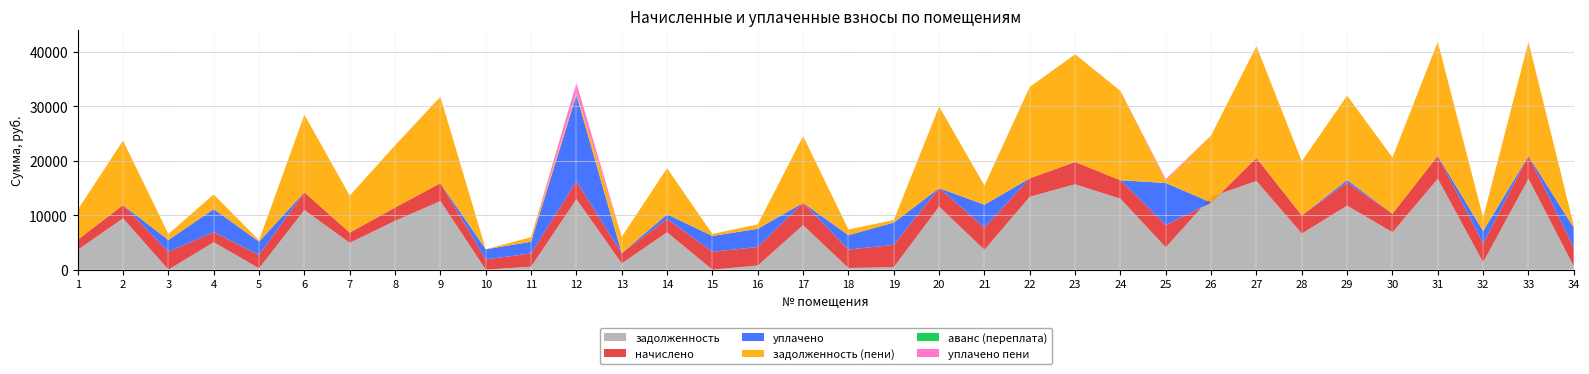

Reading left to right, transcribe all the data shown in this chart.

задолженность: 3637.5	9432.0	0.0	5042.0	242.5	10955.0	4936.0	8972.0	12609.0	0.3	536.9	12960.0	1153.0	6867.0	0.0	766.6	8180.4	303.3	454.8	11596.6	3641.7	13400.6	15692.6	13038.6	4096.2	13382.4	16297.6	6637.5	11767.5	6865.5	16704.0	1357.7	16704.0	585.0
начислено: 1871.1	2430.2	3280.5	1871.1	2454.3	3280.5	1871.1	2454.3	3280.5	1871.1	2454.3	3280.5	1871.1	2454.3	3280.5	3392.3	4097.0	3392.3	4097.0	3392.3	4097.0	3392.3	4097.0	3392.3	4097.0	-1039.6	4242.8	3324.2	4228.2	3440.9	4228.2	3431.2	4228.2	3445.7
уплачено: 0.0	0.0	2179.8	4214.8	2453.5	0.0	0.0	0.0	0.0	1871.0	2147.0	15875.9	0.0	853.0	2914.9	3341.0	0.0	2639.0	4097.0	0.0	4192.0	0.0	0.0	0.0	7738.1	0.0	0.0	0.0	470.0	0.0	0.0	2294.0	0.0	3664.0
задолженность (пени): 5508.6	11862.2	1092.5	2698.3	243.3	14235.5	6807.1	11426.3	15889.5	0.4	844.2	364.6	3024.1	8468.3	365.0	817.9	12277.4	1056.5	454.8	14988.9	3546.7	16792.9	19789.6	16430.9	455.1	12342.8	20540.4	9961.7	15525.7	10306.3	20932.2	2494.9	20932.2	366.7
аванс (переплата): 0.0	0.0	8.2	0.0	0.0	0.0	0.0	0.0	0.0	0.0	0.0	0.0	0.0	0.0	0.6	0.0	0.0	0.0	0.0	0.0	0.0	0.0	0.0	0.0	0.0	0.0	0.0	0.0	0.0	0.0	0.0	0.0	0.0	0.0
уплачено пени: 0.0	0.0	0.0	0.0	0.0	0.0	0.0	0.0	0.0	0.0	0.0	1805.4	0.0	0.0	0.0	0.0	0.0	0.0	0.0	0.0	0.0	0.0	0.0	0.0	255.9	0.0	0.0	0.0	0.0	0.0	0.0	0.0	0.0	0.0